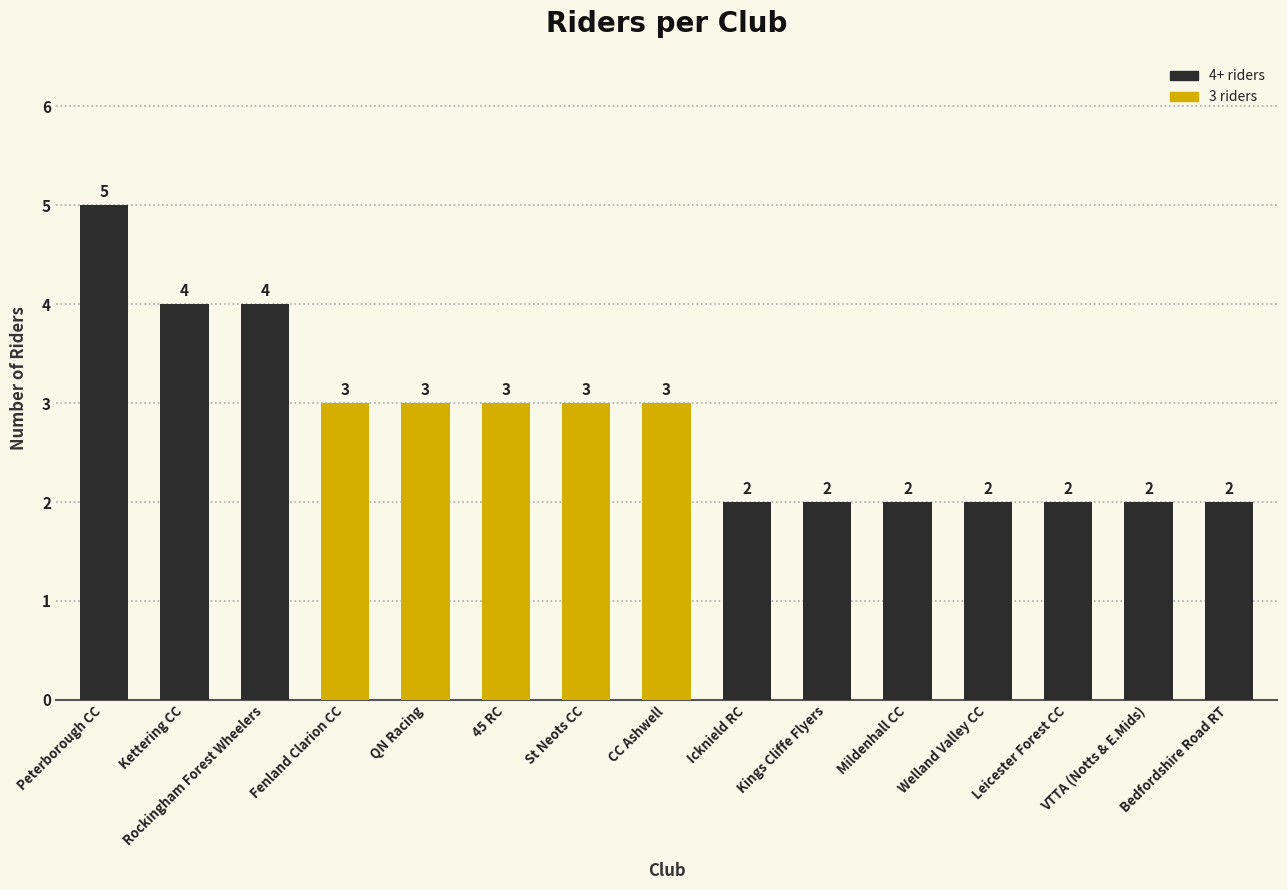

What is the sum of all values?

42